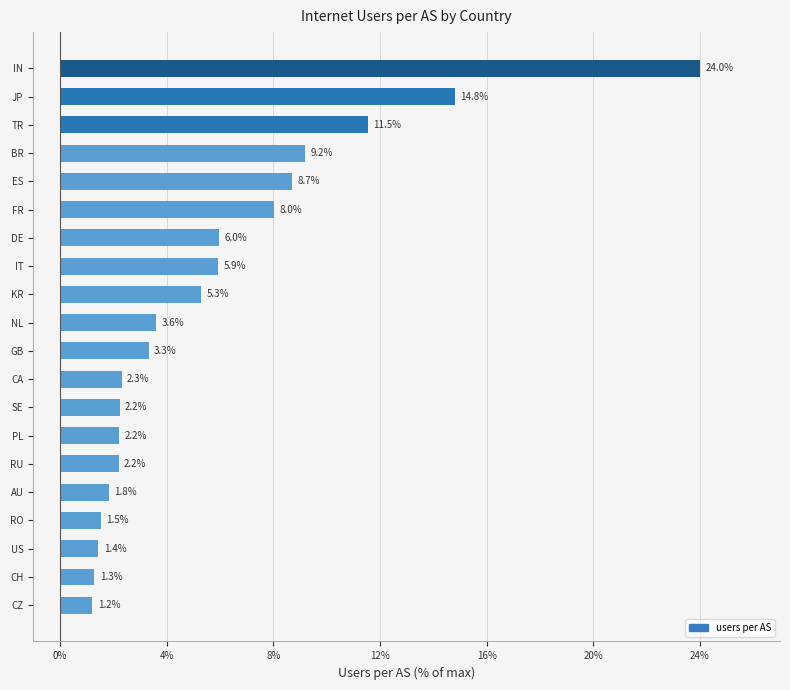

The value at RO is 0.5. True or false?

False